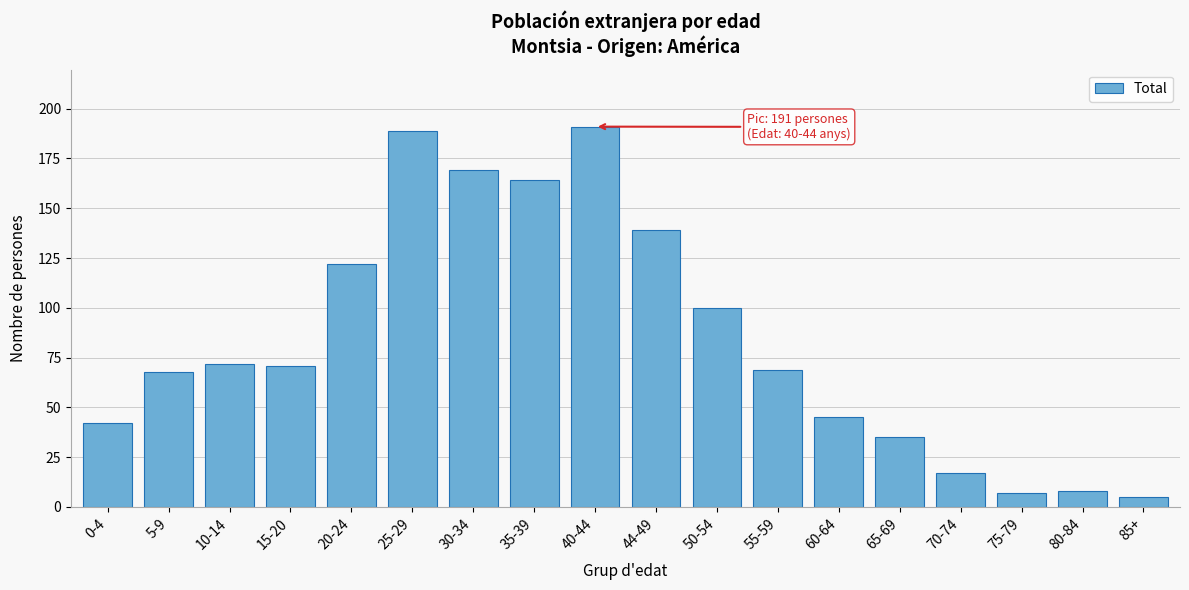

Reading right to left, extract all data points from this chart.

85+=5	80-84=8	75-79=7	70-74=17	65-69=35	60-64=45	55-59=69	50-54=100	44-49=139	40-44=191	35-39=164	30-34=169	25-29=189	20-24=122	15-20=71	10-14=72	5-9=68	0-4=42